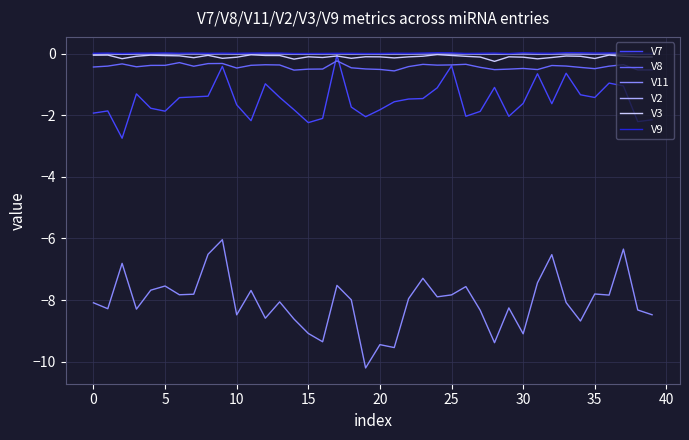

How many lines are shown in the chart?

6